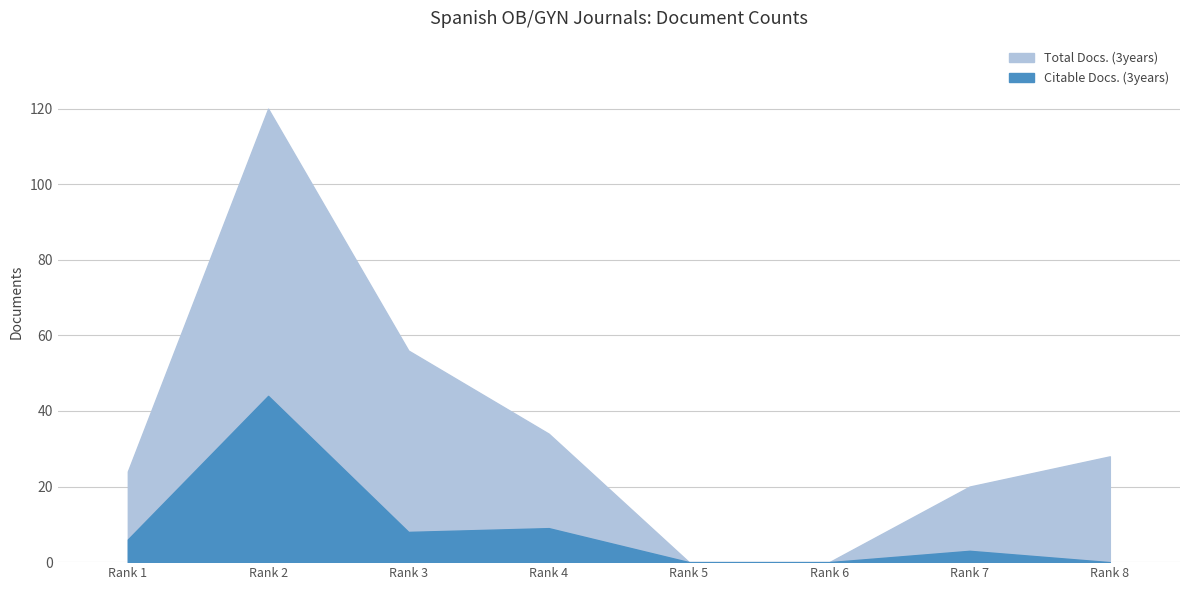

How many series are shown in this chart?

2